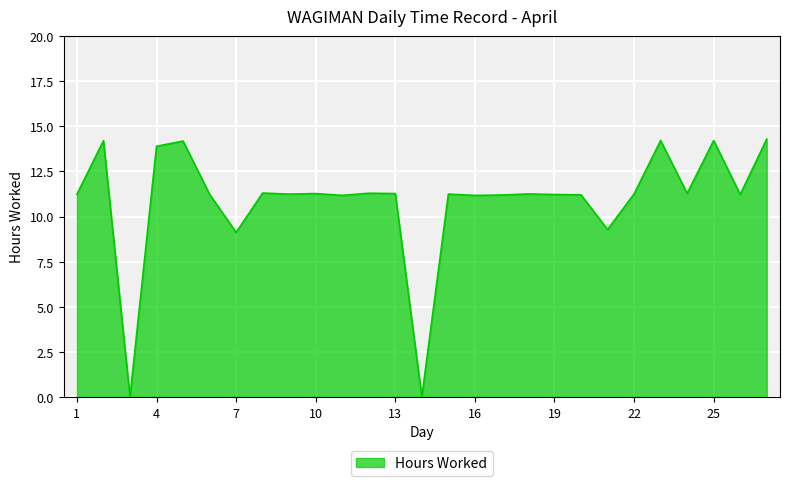

What is the maximum value shown in the chart?

14.3